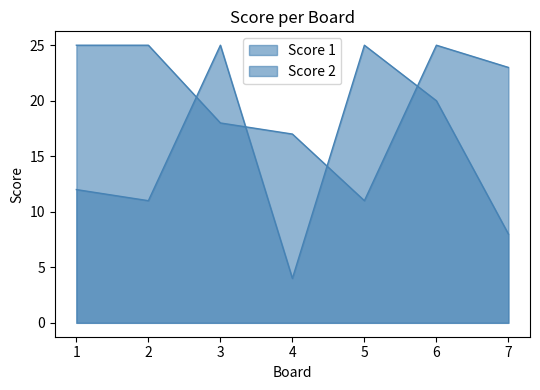

Is the value of Score 1 at 3 greater than the value of Score 2 at 1?

No